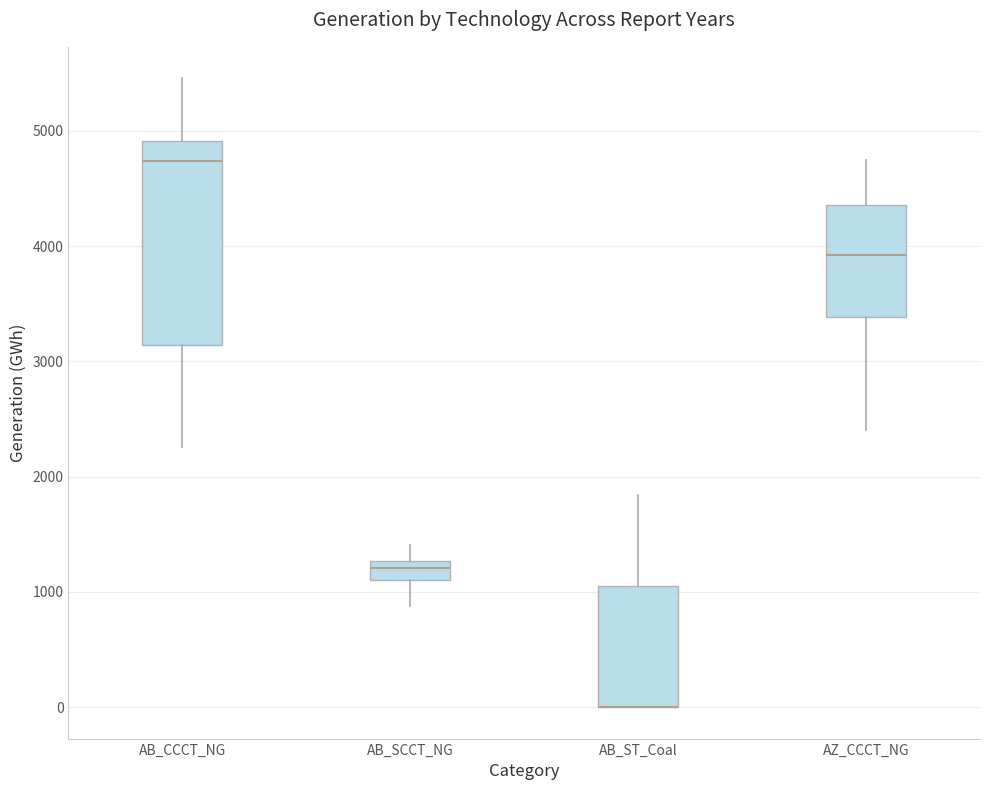

Where does the lower whisker of the box for AB_SCCT_NG end on the y-axis? The values are not printed on the chart, so give them approximately, as read against the axis.

900